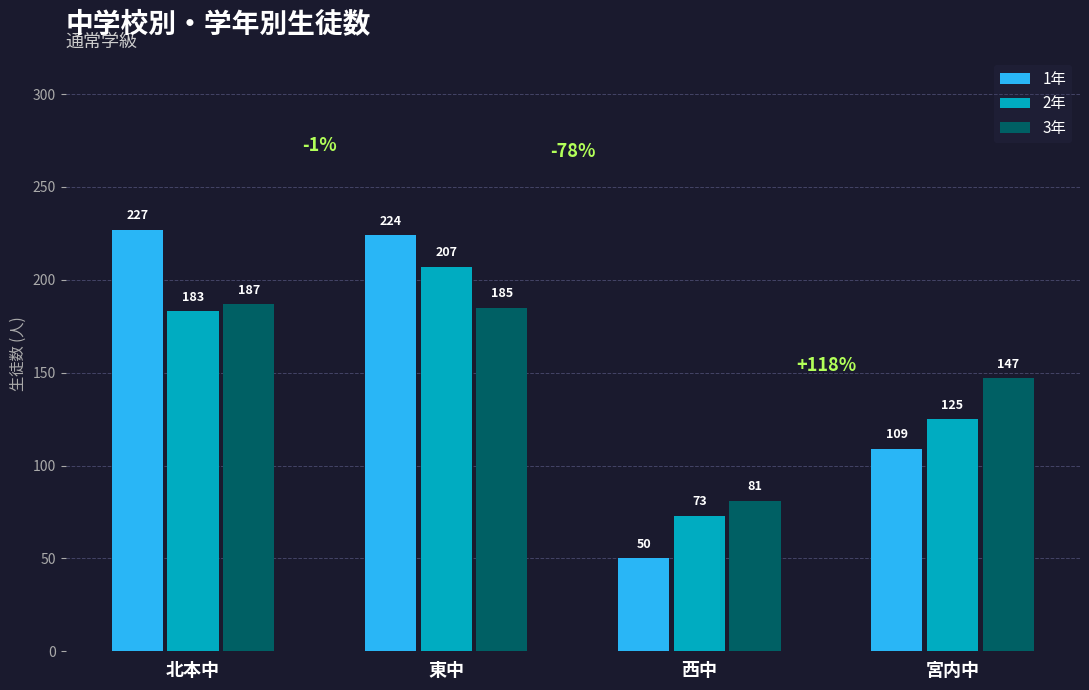

At which label does 1年 first exceed 224?

北本中